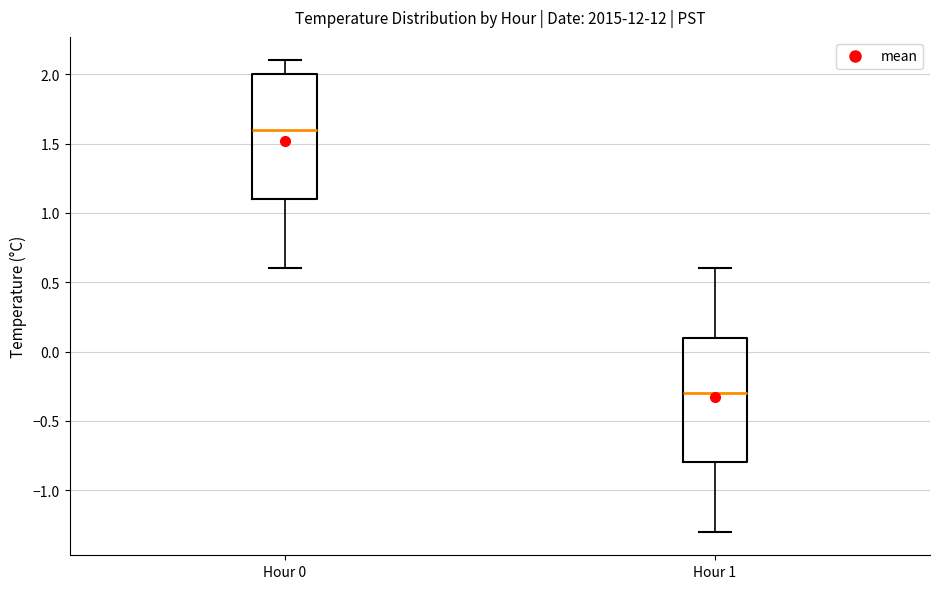

Which box has the lowest median line?

Hour 1